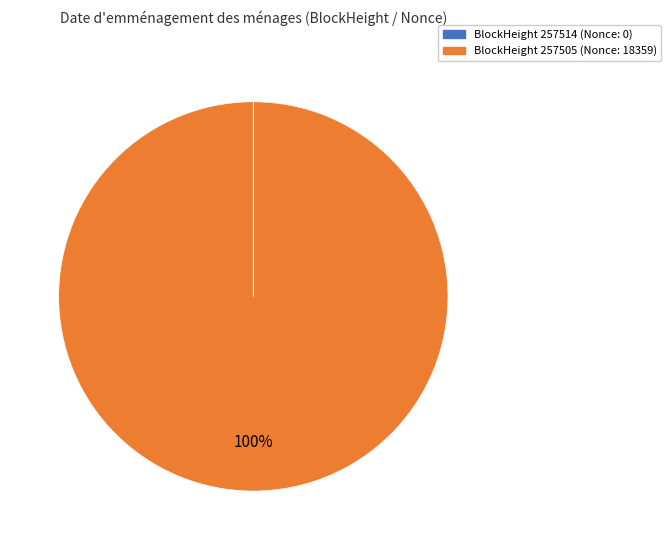

To the nearest percent, what percentage of the pie is BlockHeight 257505 (Nonce: 18359)?

100%